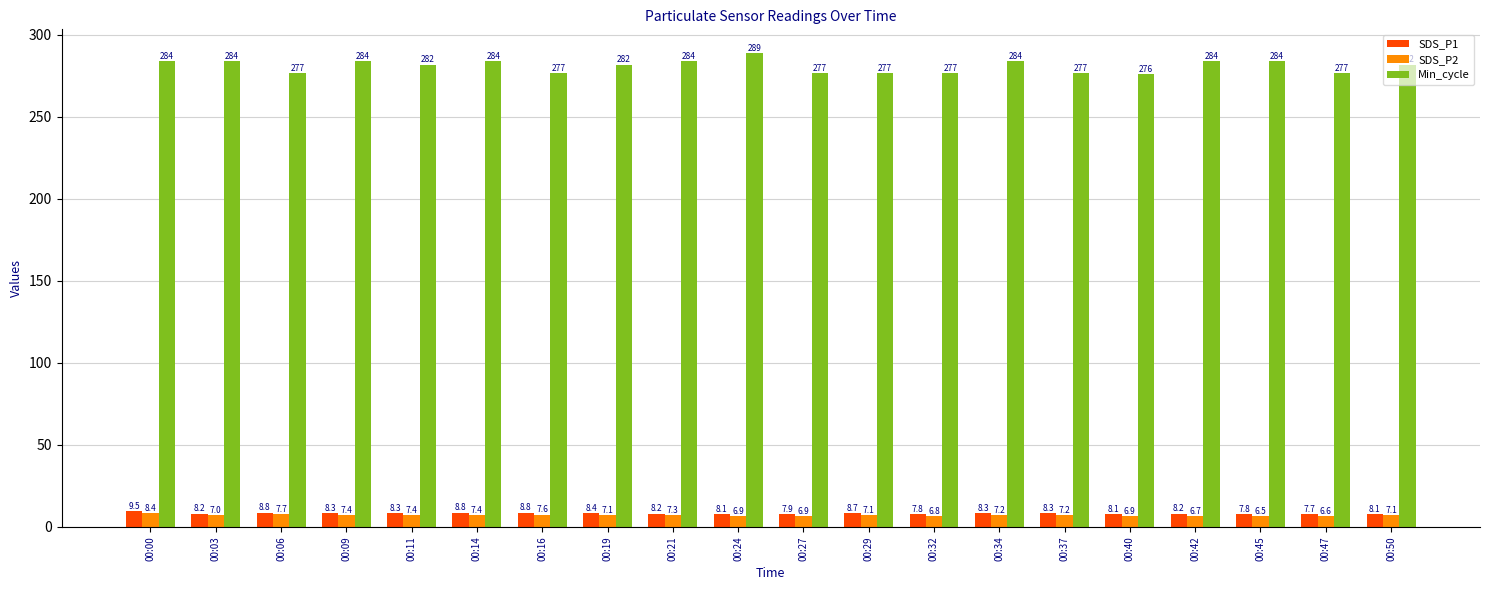

What are all the series names shown in the legend?

SDS_P1, SDS_P2, Min_cycle